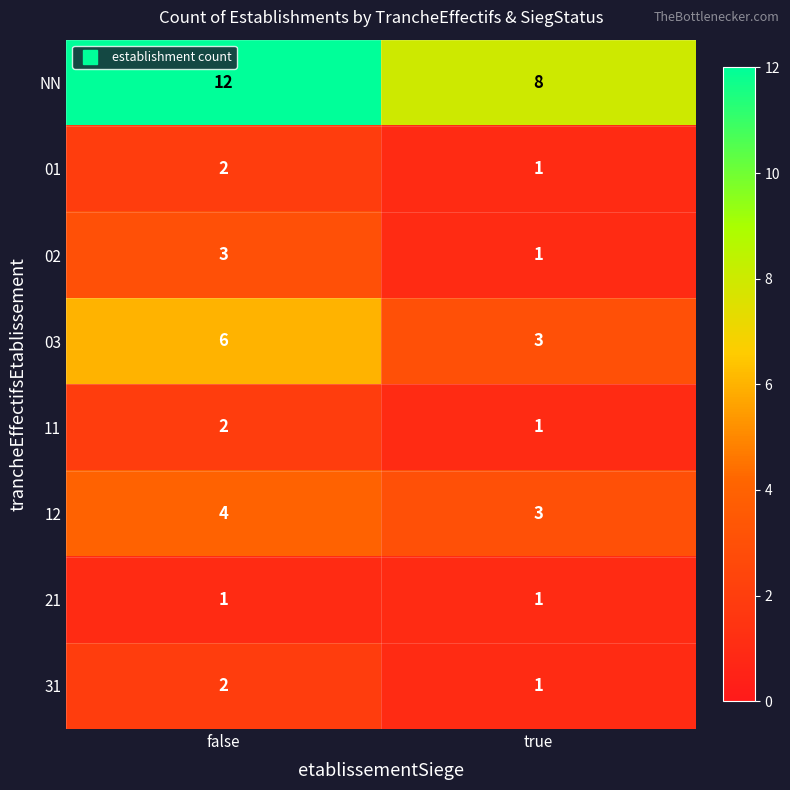

Count the number of data series in this chart.

8